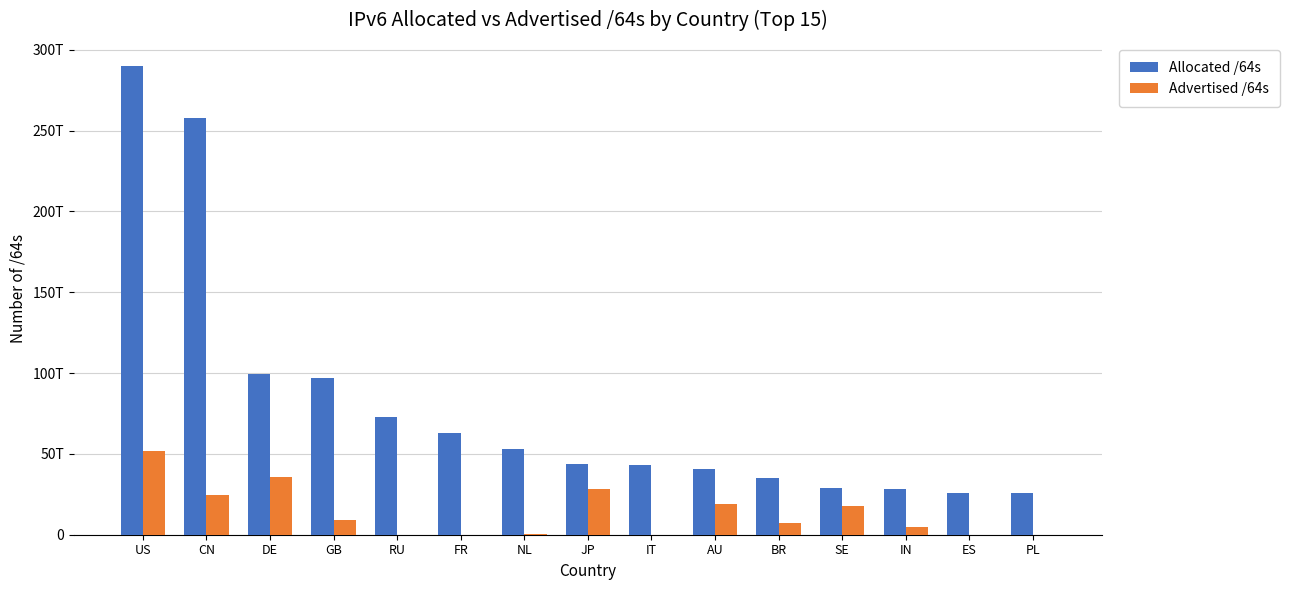

List the labels in order of Advertised /64s value, largest first.

US, DE, JP, CN, AU, SE, GB, BR, IN, NL, IT, FR, PL, ES, RU